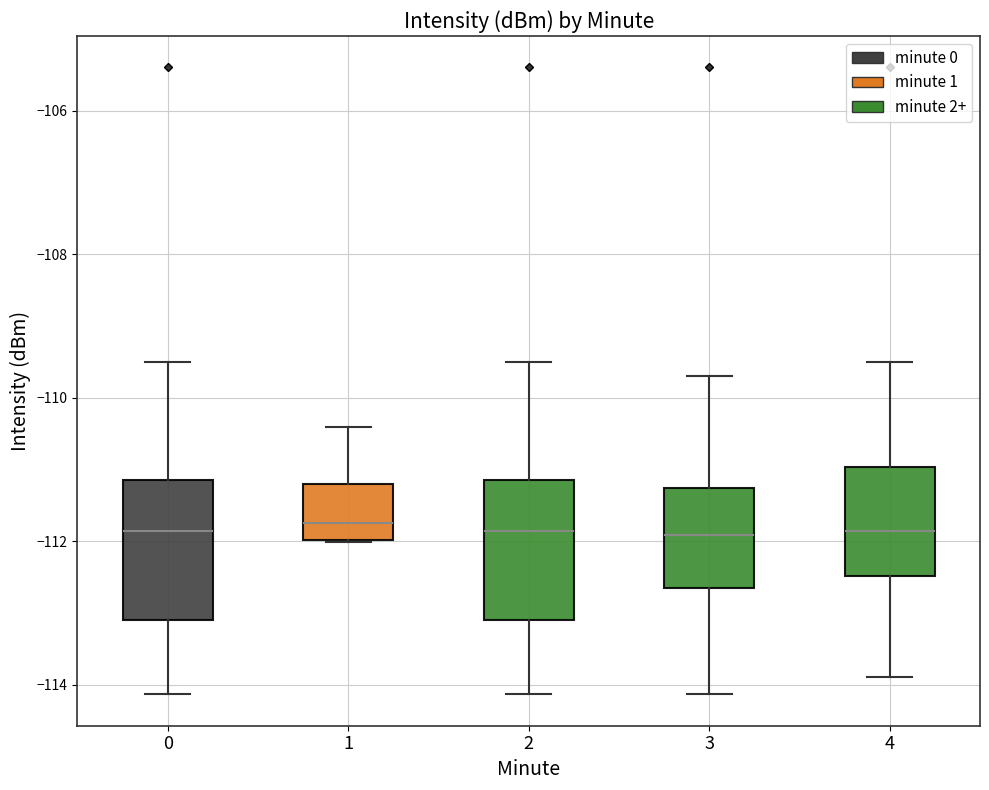

Reading left to right, transcribe this box plot: for each box, give where its median line is, the range the box spans, and where its two whiskers end, as read against the y-axis. The values are not printed on the chart, so give them approximately, as read against the axis.

0: median -111.8, box -113.2 to -111.2, whiskers -114.2 to -109.4
1: median -111.8, box -112.0 to -111.2, whiskers -112.0 to -110.4
2: median -111.8, box -113.2 to -111.2, whiskers -114.2 to -109.4
3: median -112.0, box -112.6 to -111.2, whiskers -114.2 to -109.6
4: median -111.8, box -112.4 to -111.0, whiskers -113.8 to -109.4